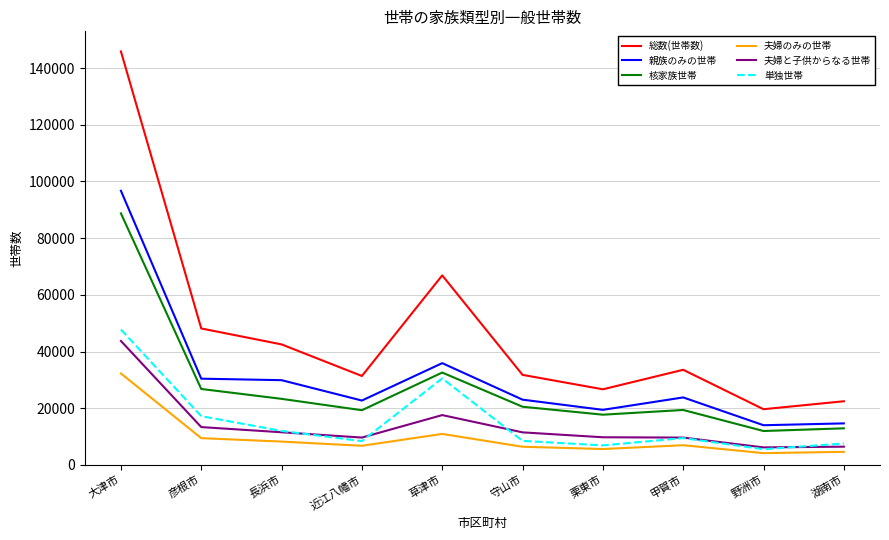

What is the highest value of the 夫婦と子供からなる世帯 series?

43723